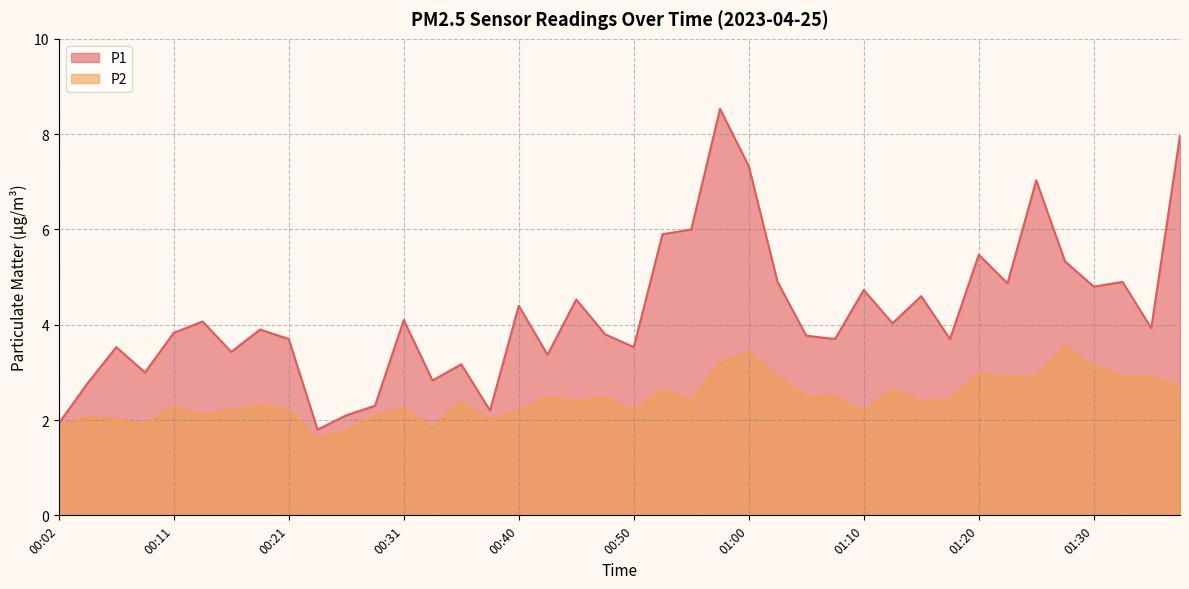

True or false: P1 has more than 1 points higher than both neighbors.

True